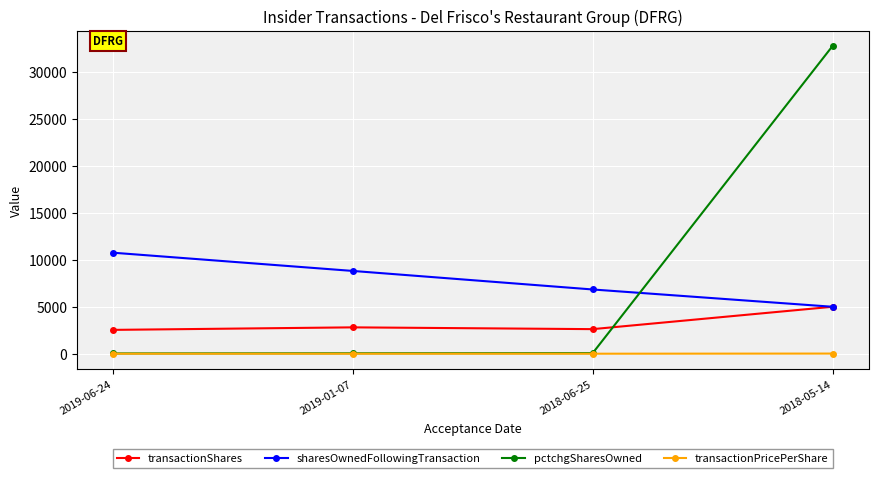

Rank the series by their maximum value, from lowest to highest.

transactionPricePerShare, transactionShares, sharesOwnedFollowingTransaction, pctchgSharesOwned